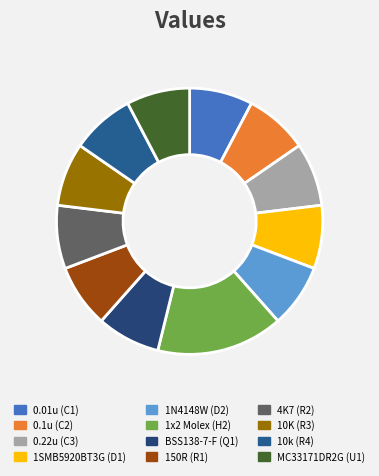

Does MC33171DR2G (U1) account for over 50% of the chart?

No